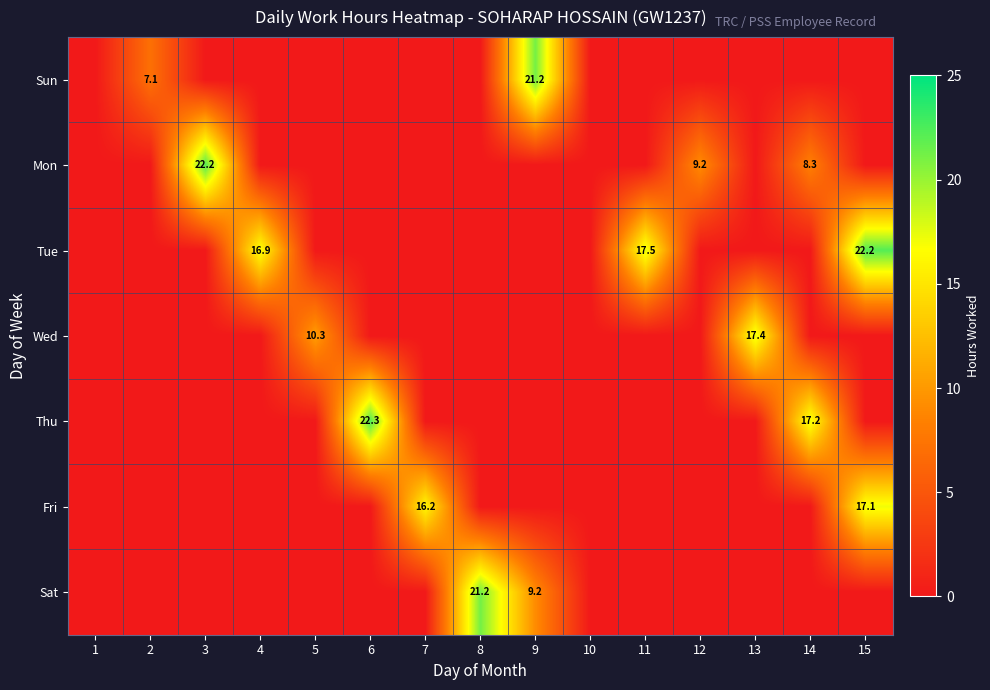

True or false: Sat has a value of 32.6 at 8.

False